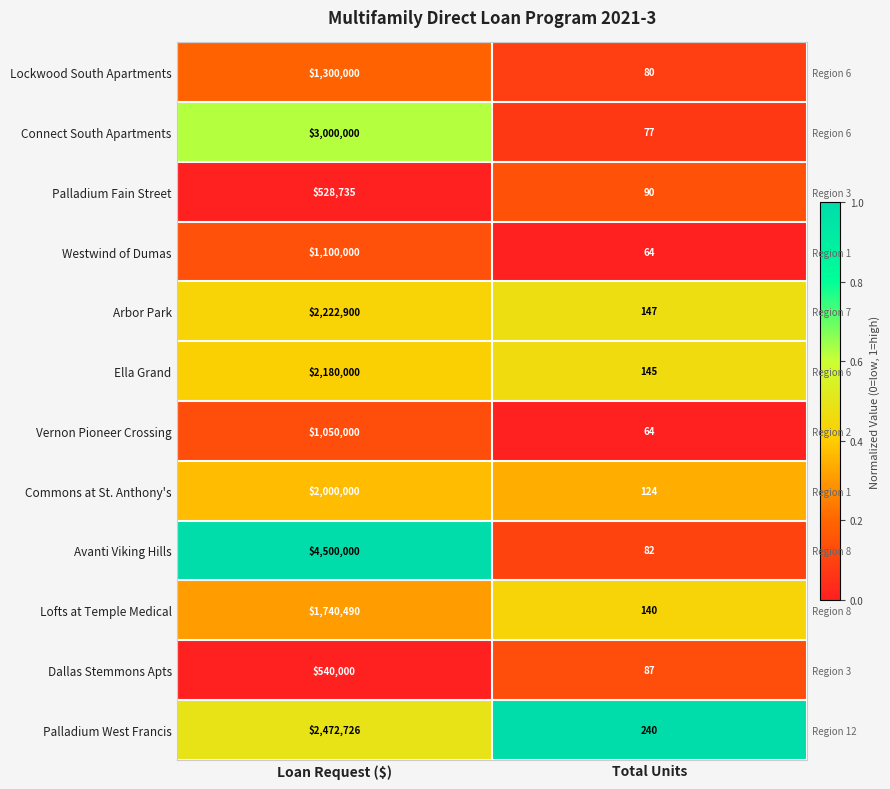

Which series changed the most between Loan Request ($) and Total Units?

Avanti Viking Hills